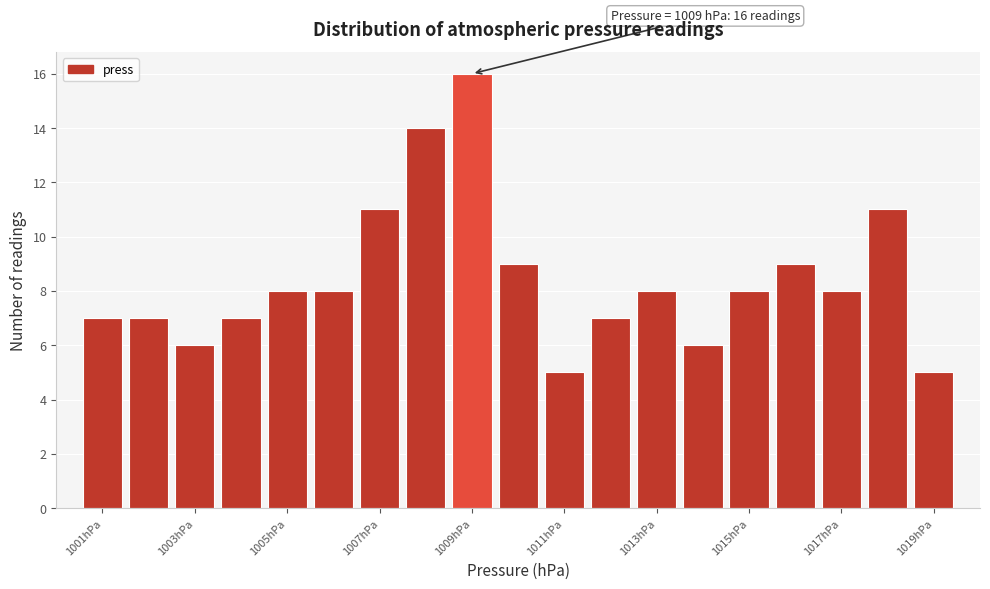

Over which range of the x-axis is the bar tallest?

1008.5 to 1009.5